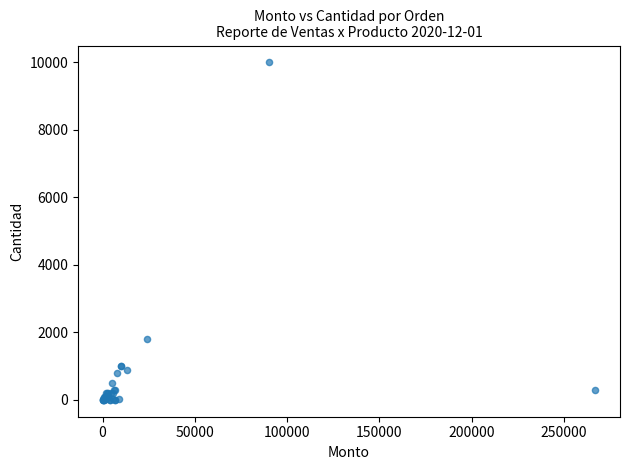

What Y value in the scatter plot is closest to 5000?

1800